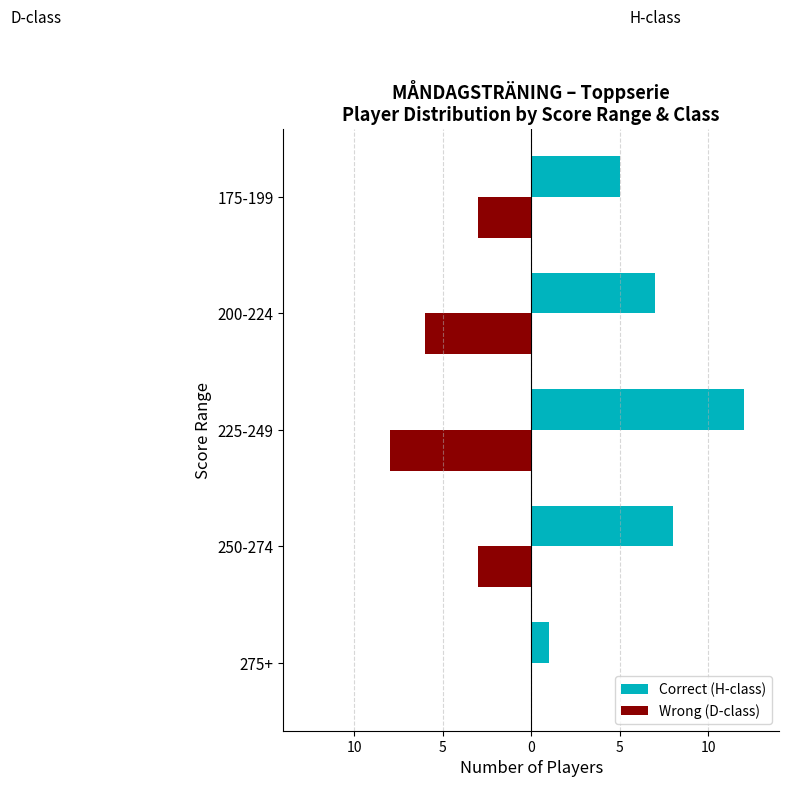

What are all the series names shown in the legend?

Correct (H-class), Wrong (D-class)